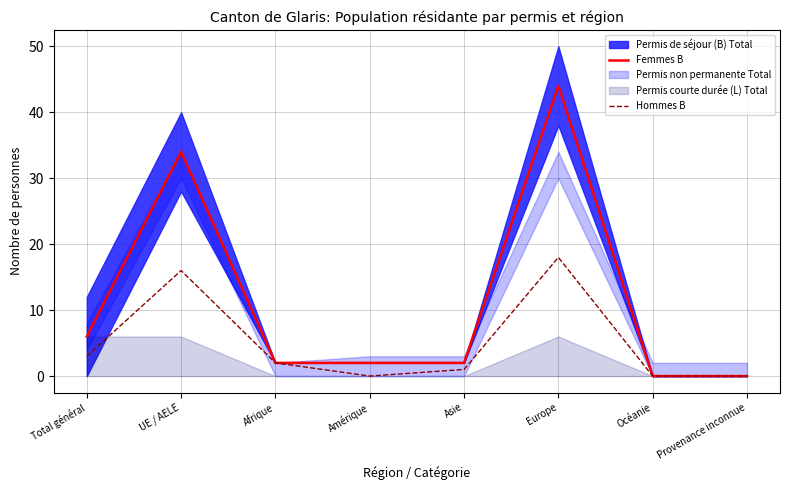

How many values in the Femmes B series are below 2?

2